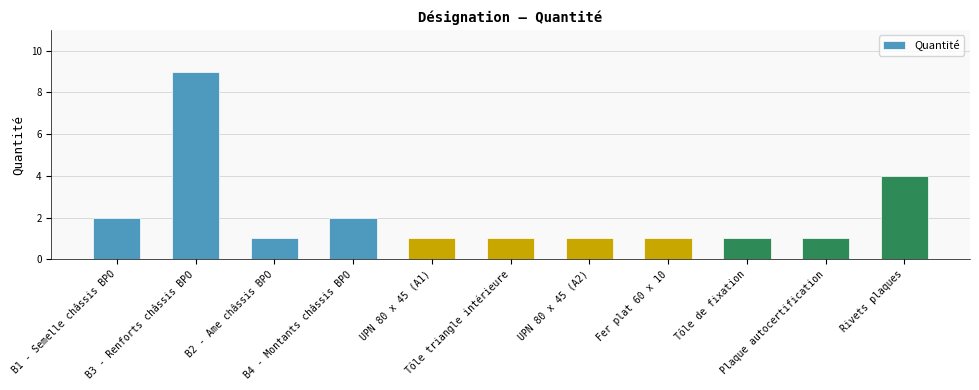

Approximately how many times larger is the value at UPN 80 x 45 (A2) compared to Plaque autocertification?

1.0